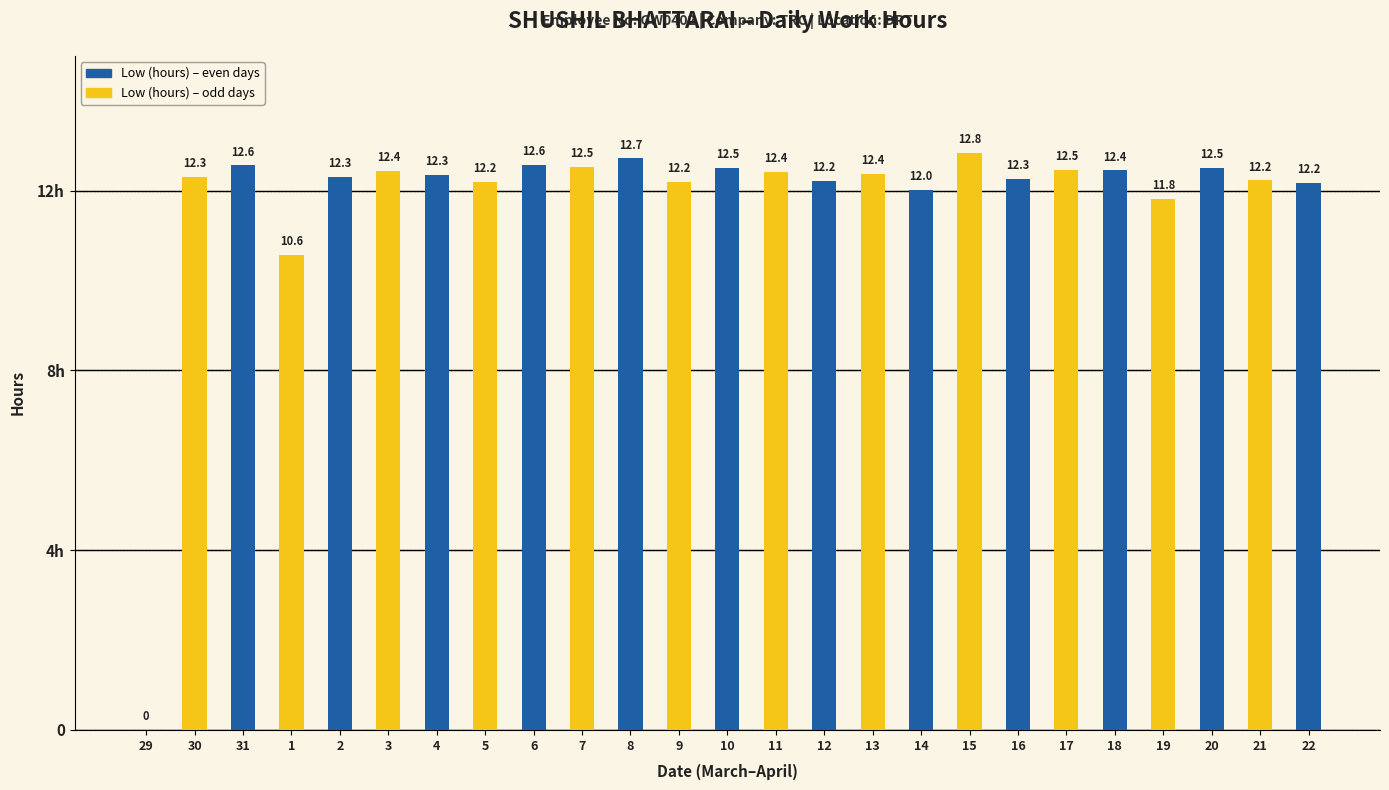

Is it true that the value at 12 is 15.9?

False